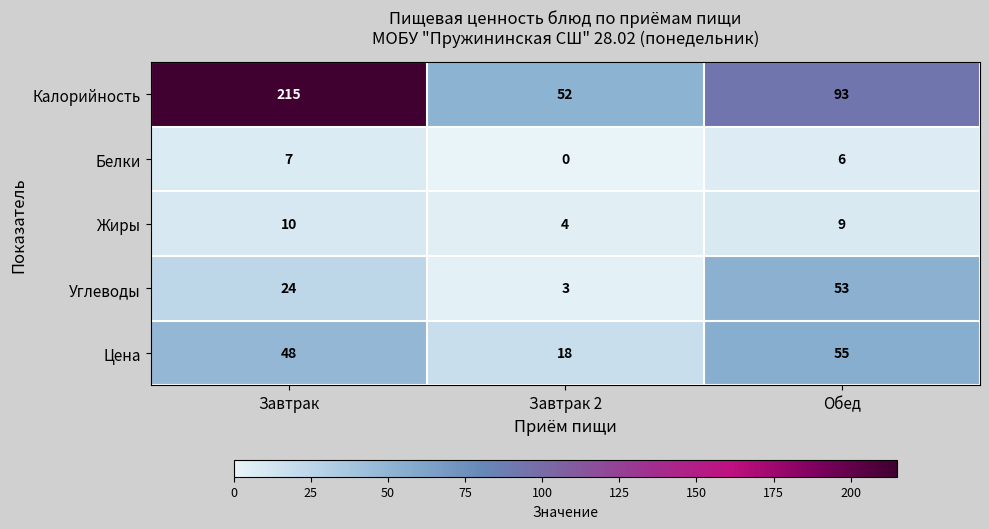

Between Завтрак and Завтрак 2, which series saw the biggest shift?

Калорийность